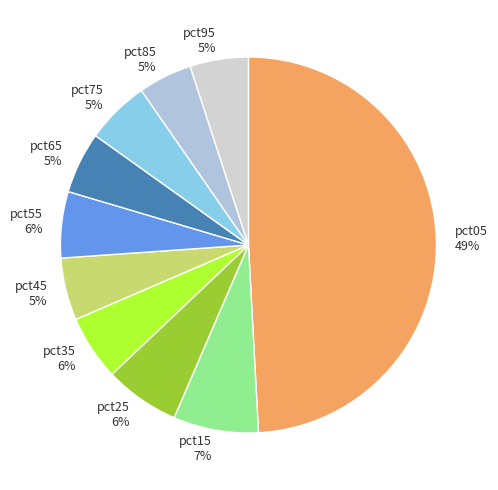

To the nearest percent, what is the average slice percentage?

10%